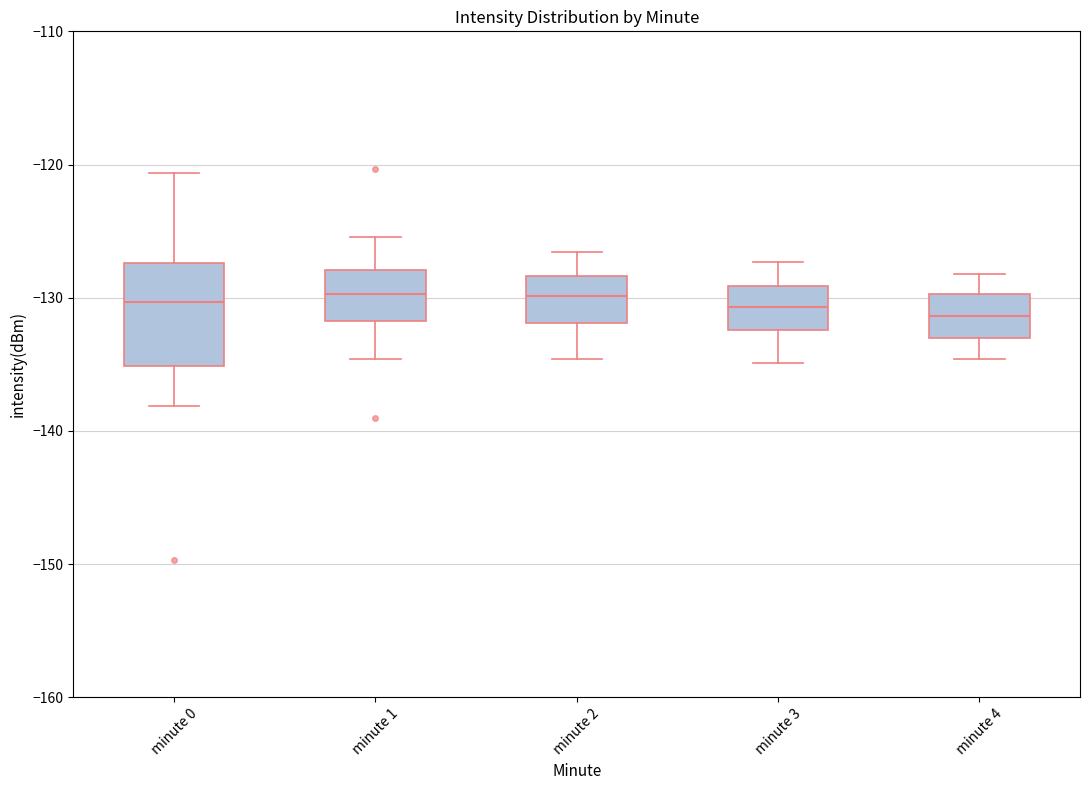

Reading left to right, transcribe this box plot: for each box, give where its median line is, the range the box spans, and where its two whiskers end, as read against the y-axis. The values are not printed on the chart, so give them approximately, as read against the axis.

minute 0: median -130, box -135 to -127, whiskers -138 to -121
minute 1: median -130, box -132 to -128, whiskers -135 to -125
minute 2: median -130, box -132 to -128, whiskers -135 to -127
minute 3: median -131, box -132 to -129, whiskers -135 to -127
minute 4: median -131, box -133 to -130, whiskers -135 to -128